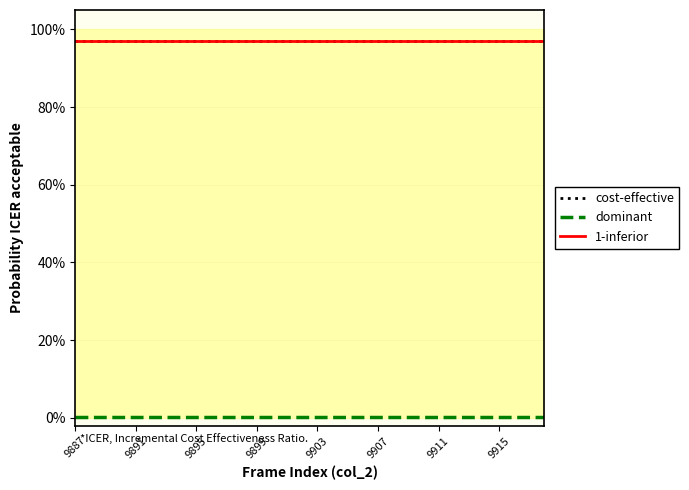

What is the greatest value displayed?

1.0